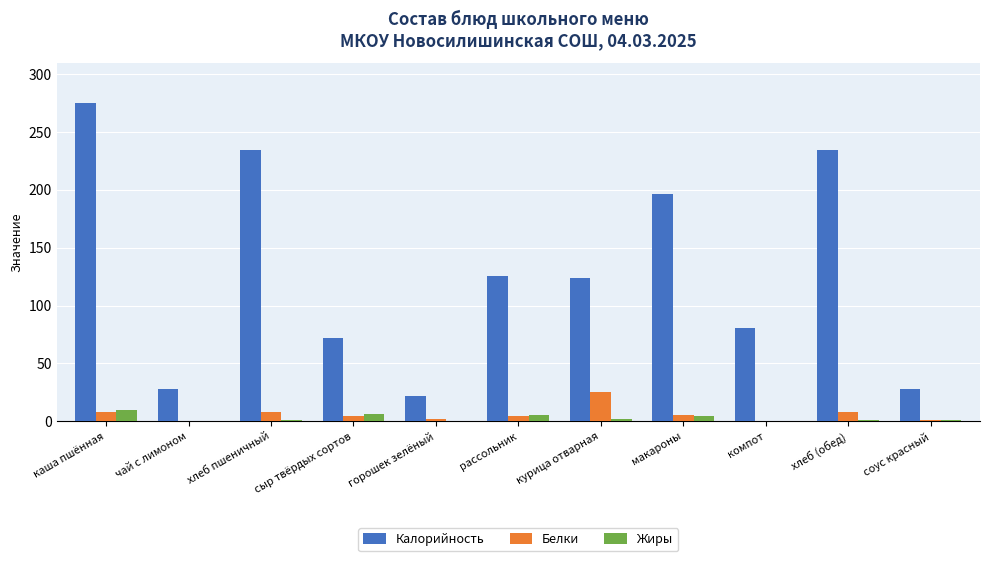

What are all the series names shown in the legend?

Калорийность, Белки, Жиры